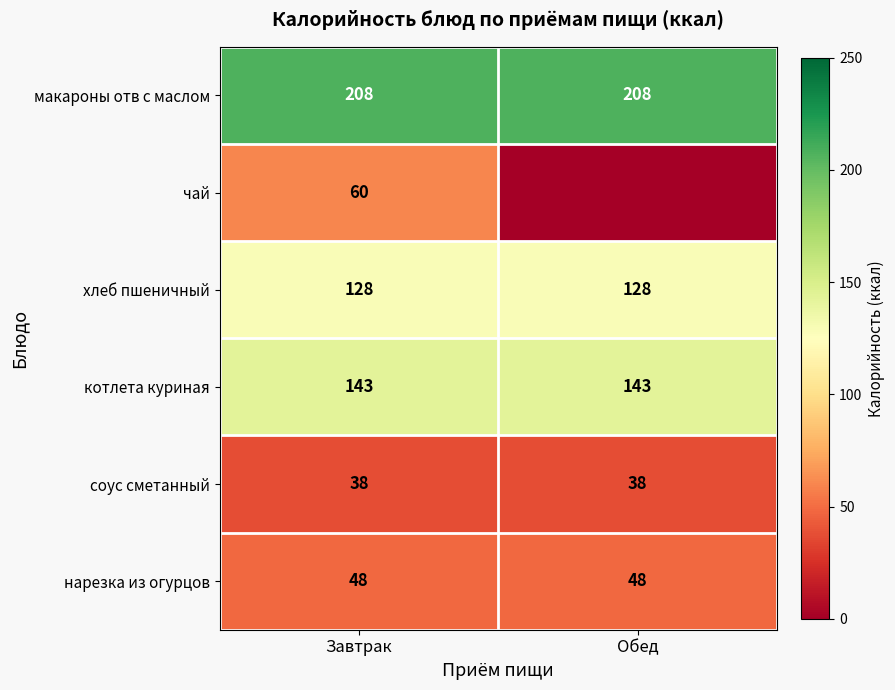

Is the value of котлета куриная at Завтрак greater than the value of хлеб пшеничный at Обед?

Yes